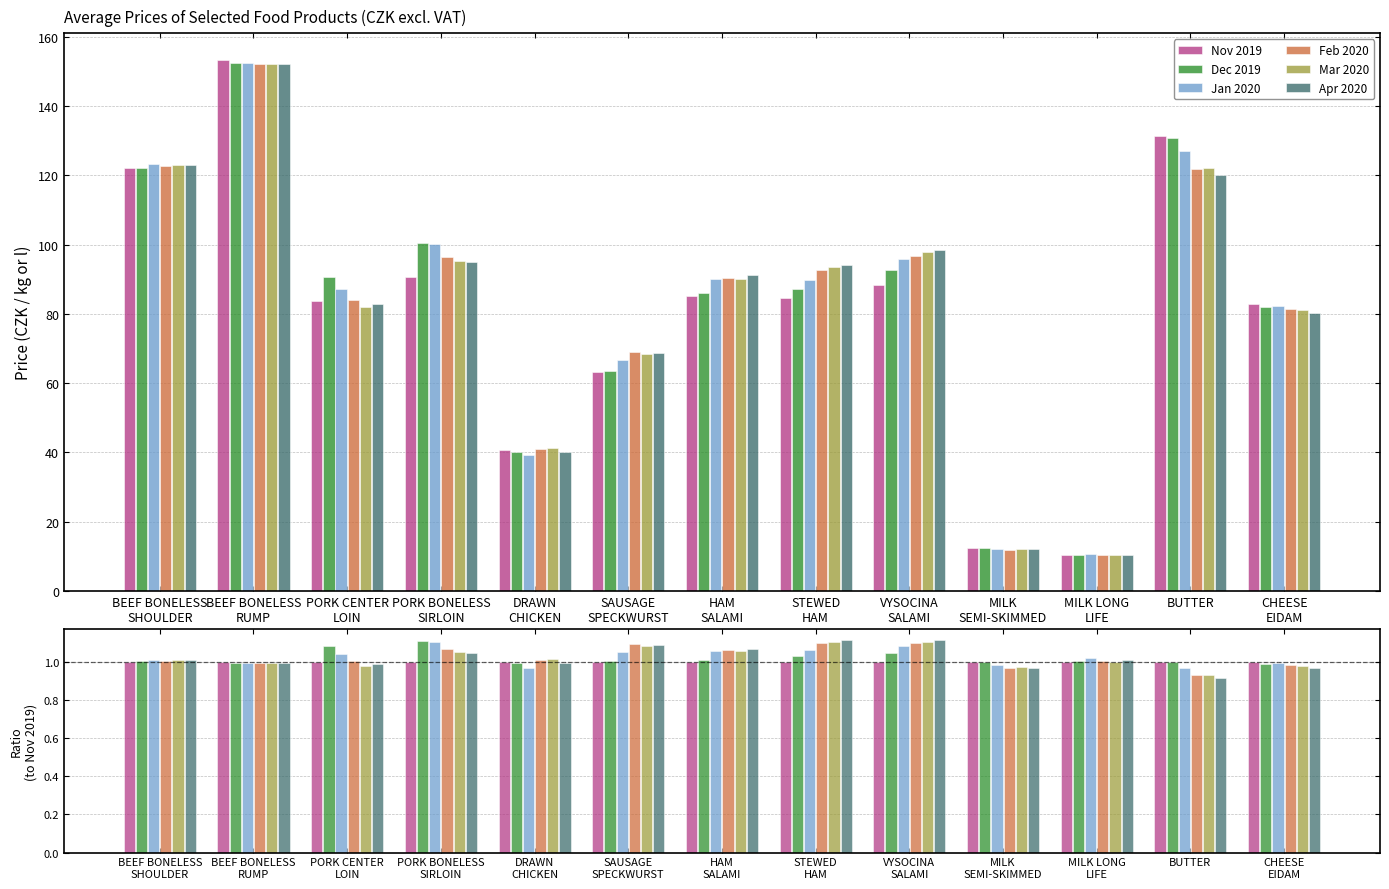

Between BEEF BONELESS
RUMP and BUTTER, which series saw the biggest shift?

Apr 2020